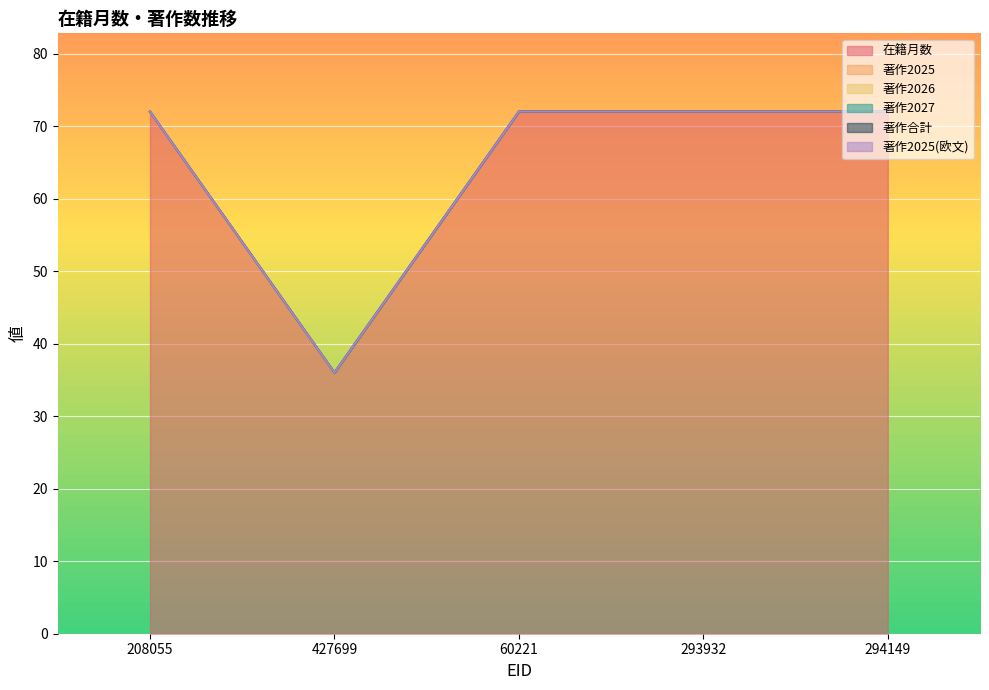

Is the value of 著作2025(欧文) at 208055 greater than the value of 在籍月数 at 293932?

No